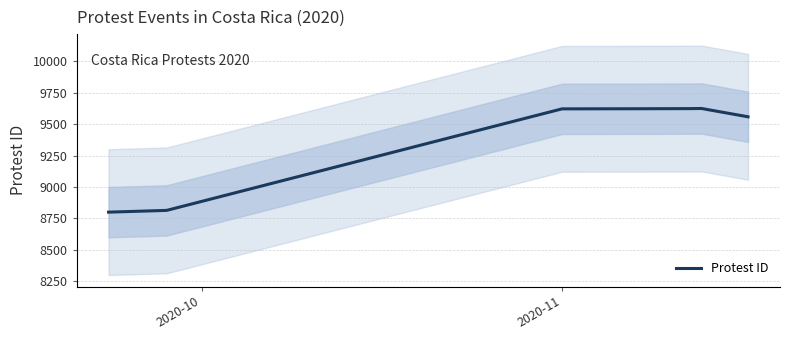

How many interior local peaks (higher than both neighbors) does the data have?

1